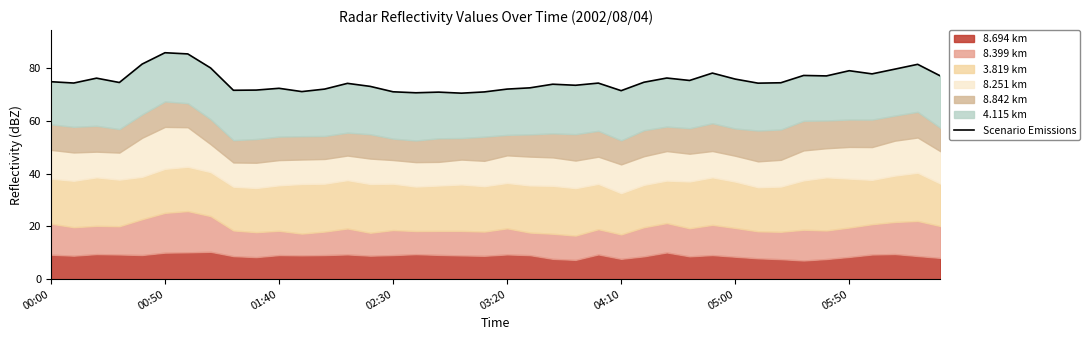

What is the value of the 19th point from the left?

70.6